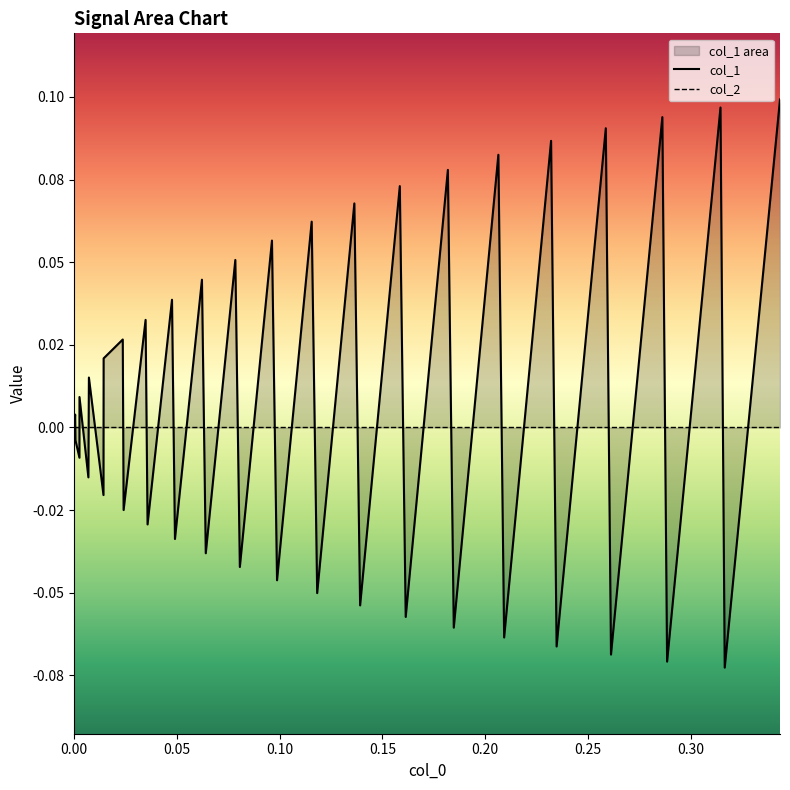

Does the chart have visible grid lines?

No